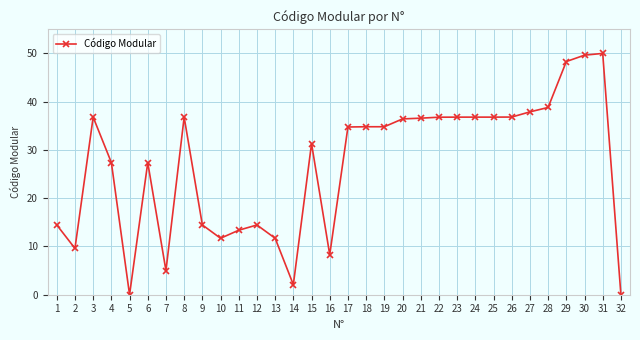

What is the change in value from 11 to 31?

+36.6